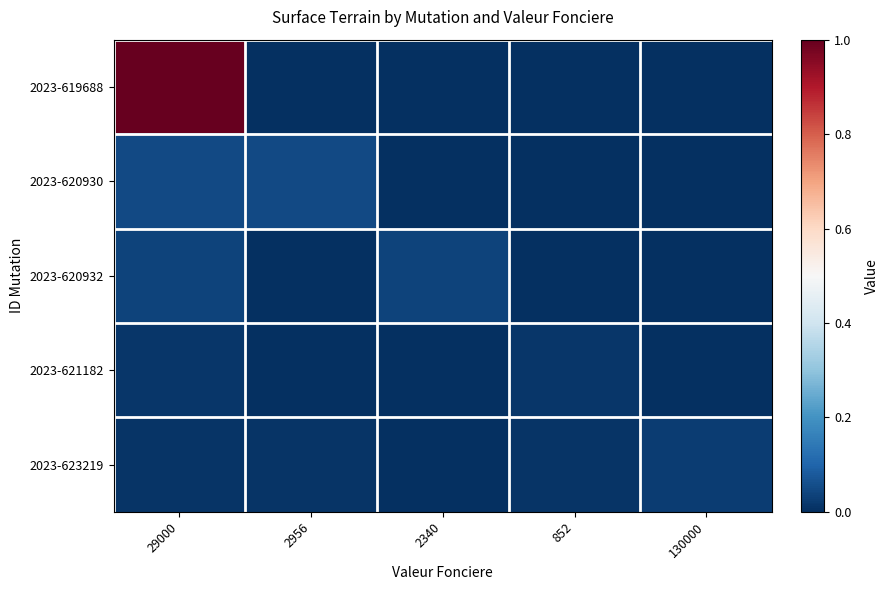

At how many categories does at least one series exceed 0?

5